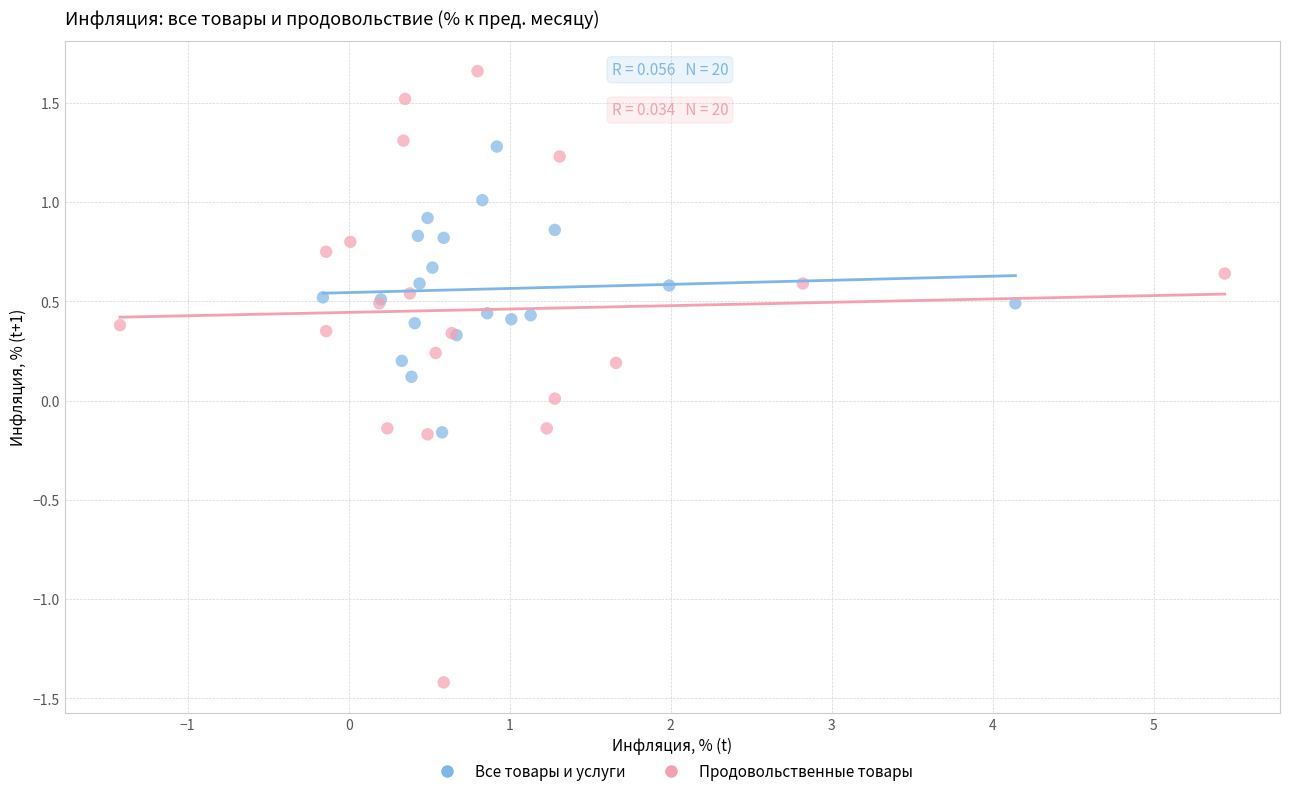

Which series reaches the maximum Y coordinate?

Продовольственные товары